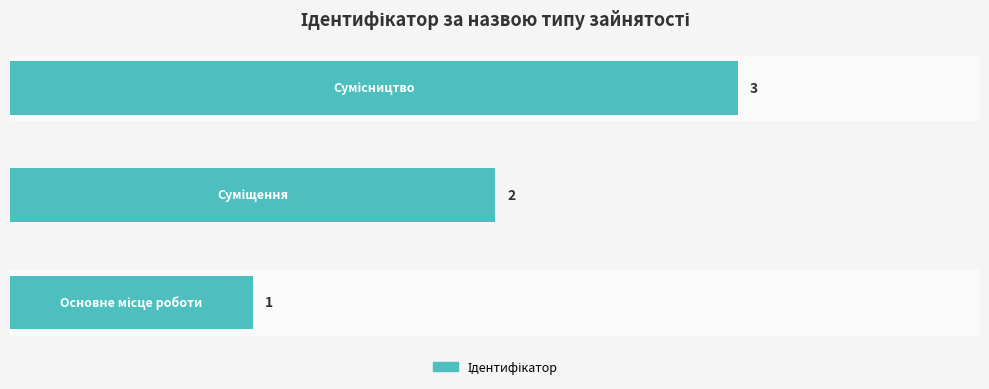

What is the sum of all values?

6